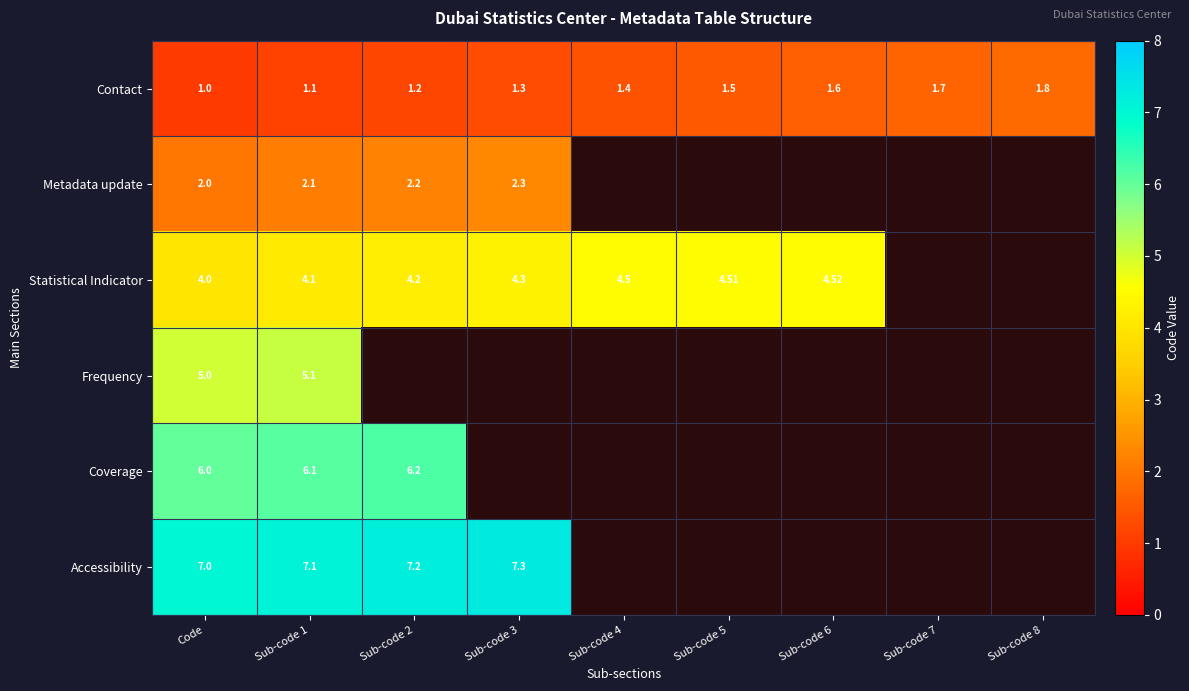

Rank the series at Sub-code 1 from lowest to highest value.

Contact, Metadata update, Statistical Indicator, Frequency, Coverage, Accessibility